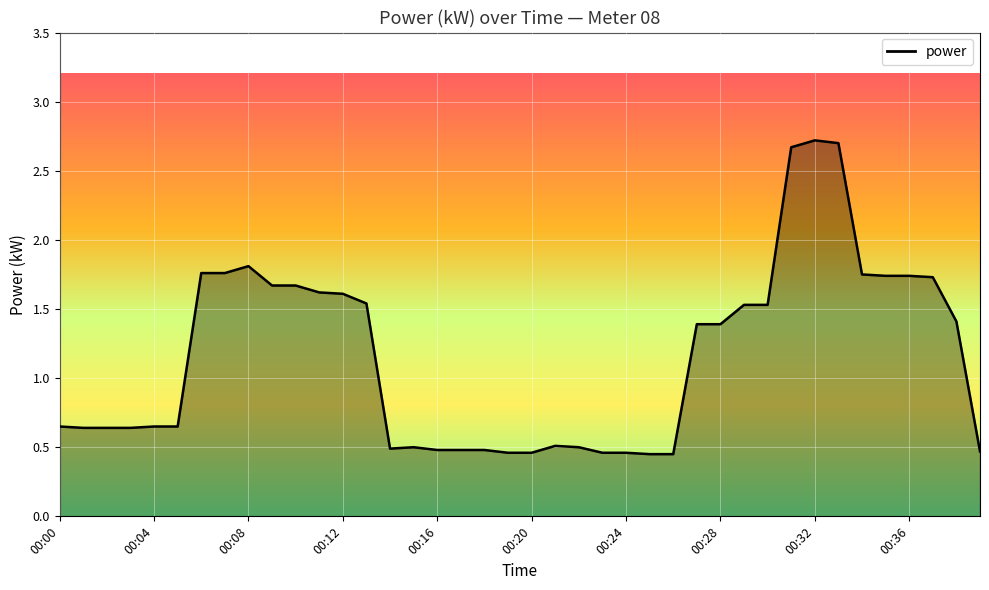

What is the greatest value displayed?

2.7